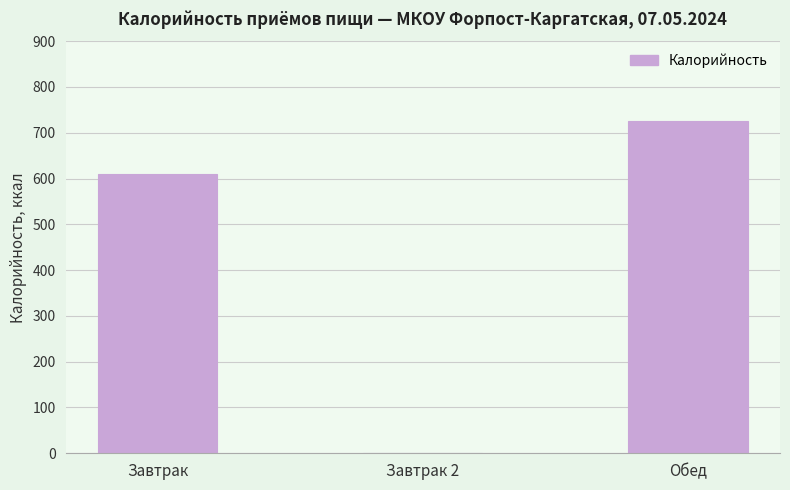

What is the average value?

445.2